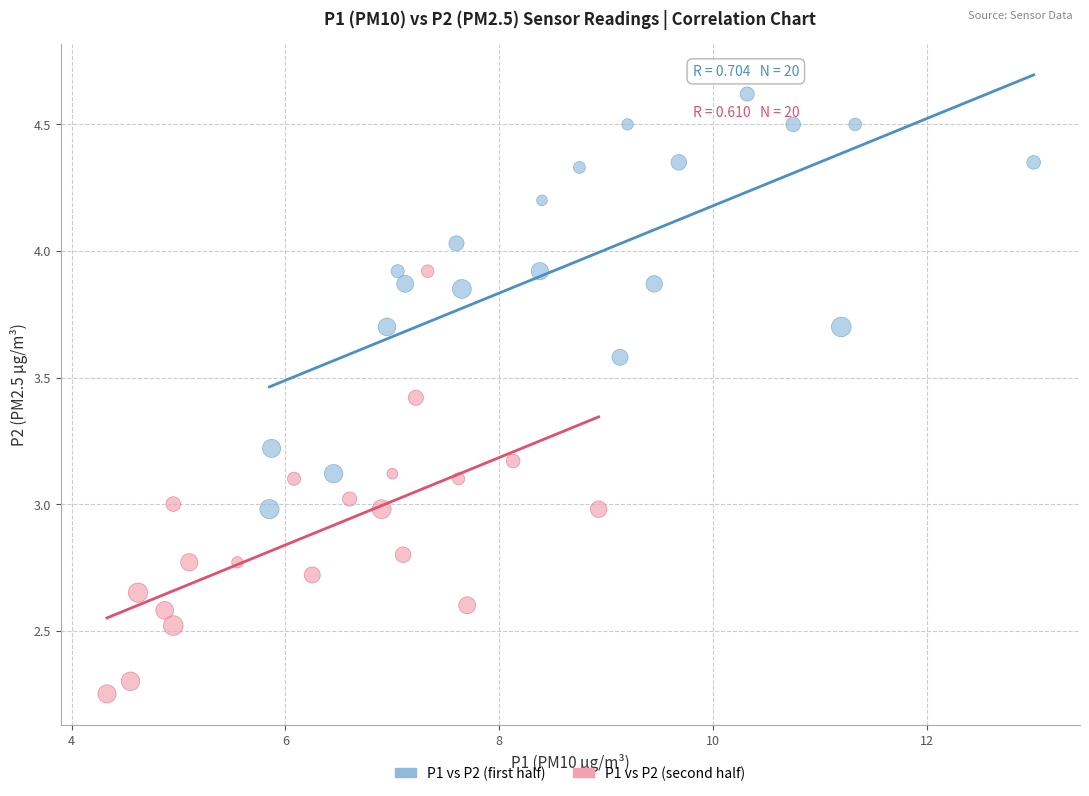

What are all the series names shown in the legend?

P1 vs P2 (first half), P1 vs P2 (second half)